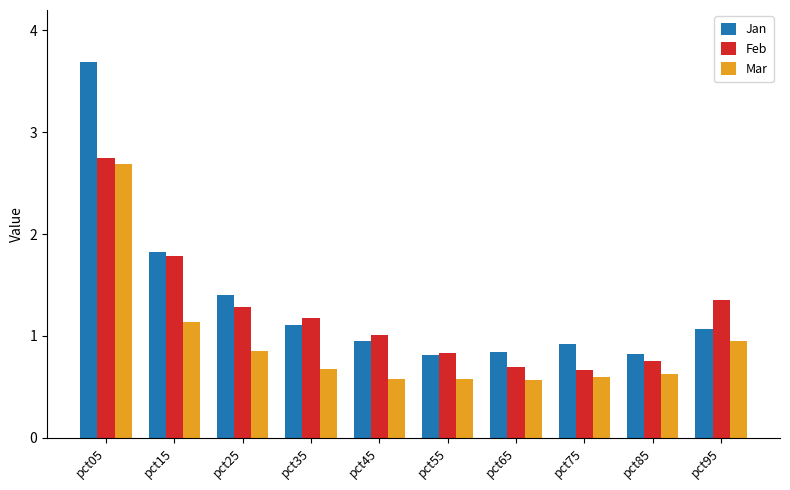

What is the maximum value shown in the chart?

3.7